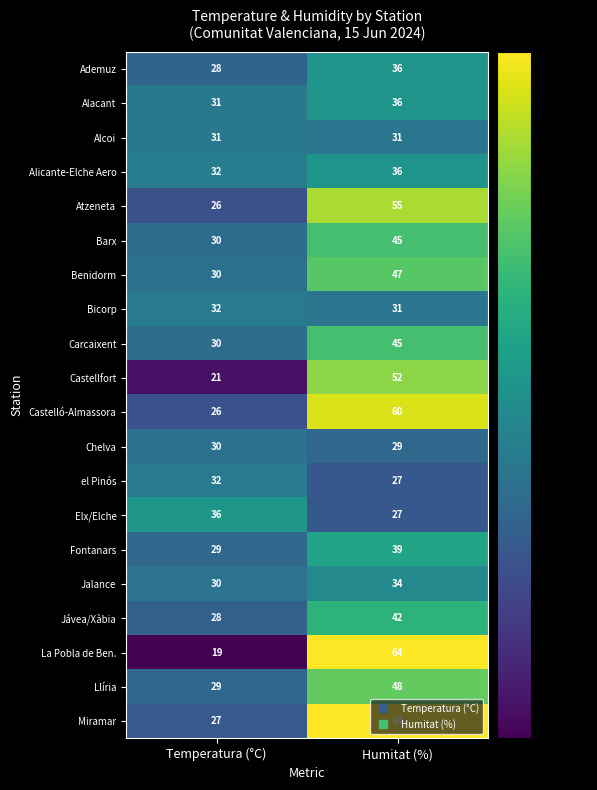

Which series has the largest total across all categories?

Miramar